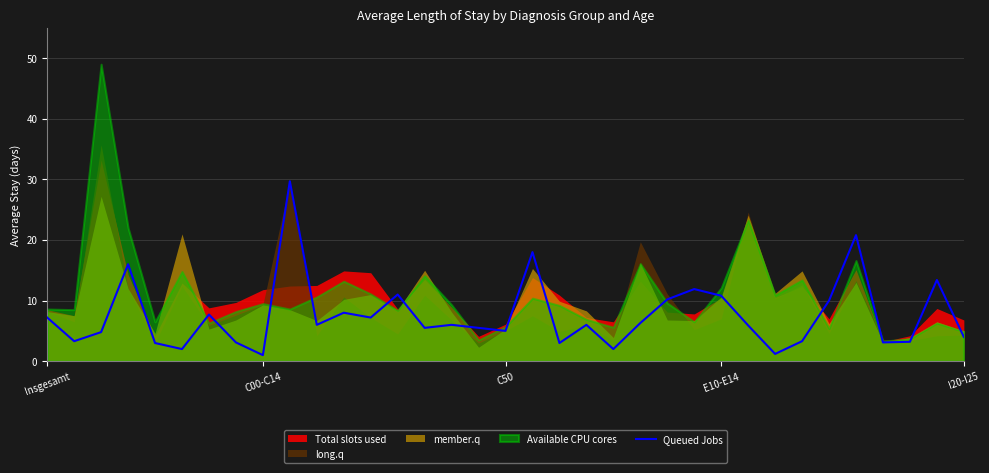

The value of Queued Jobs at E10-E14 is 17.8. True or false?

False